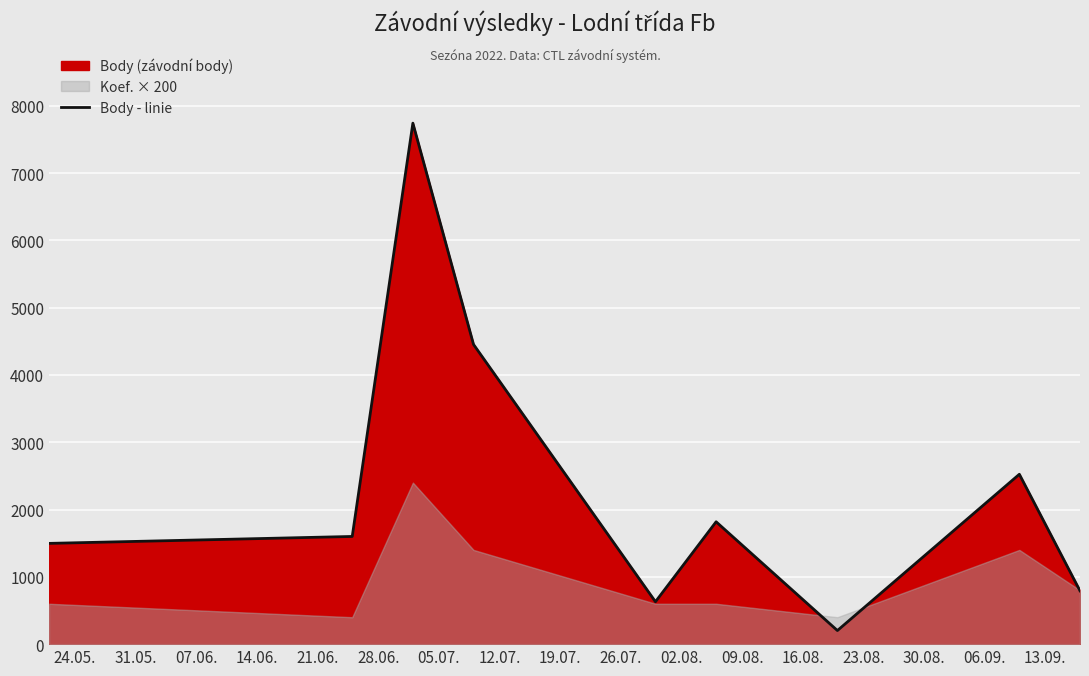

What is the maximum value for Body - linie?

7741